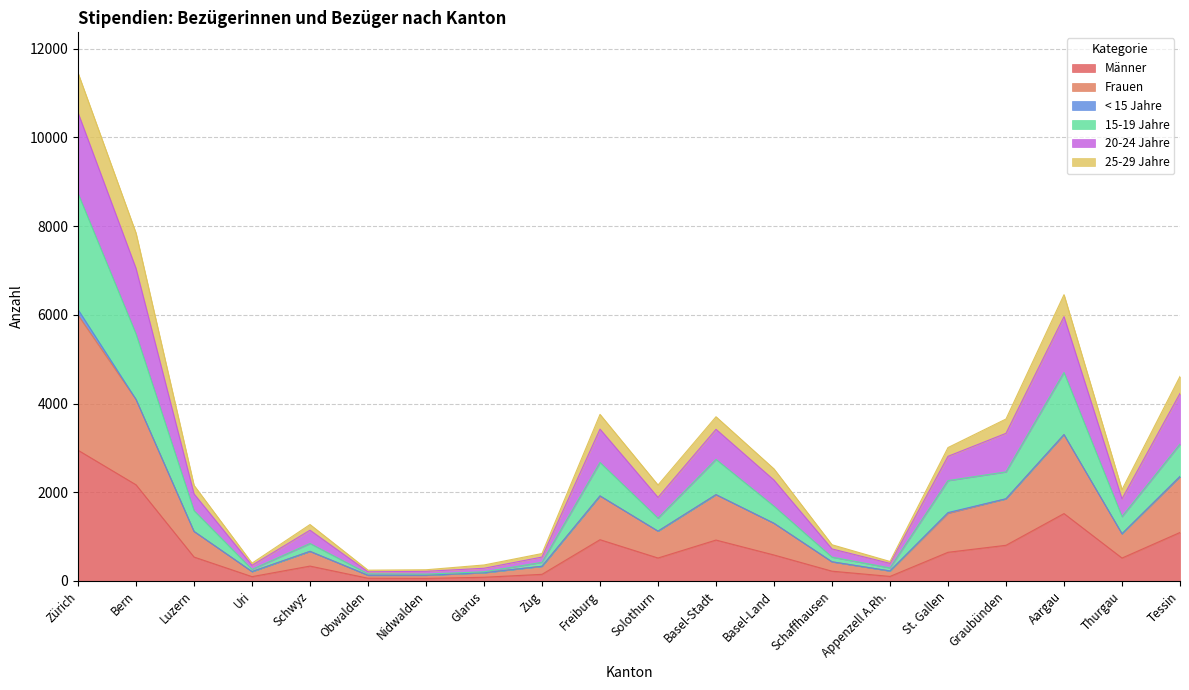

True or false: Männer has a value of 584 at Basel-Land.

True